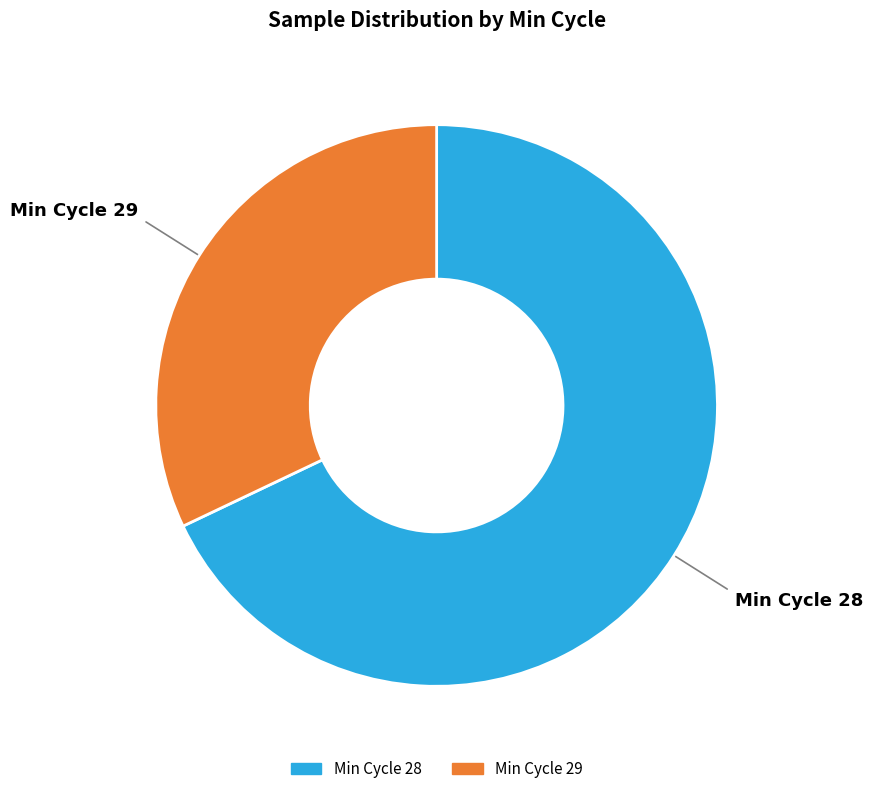

Does any single category account for the majority?

Yes